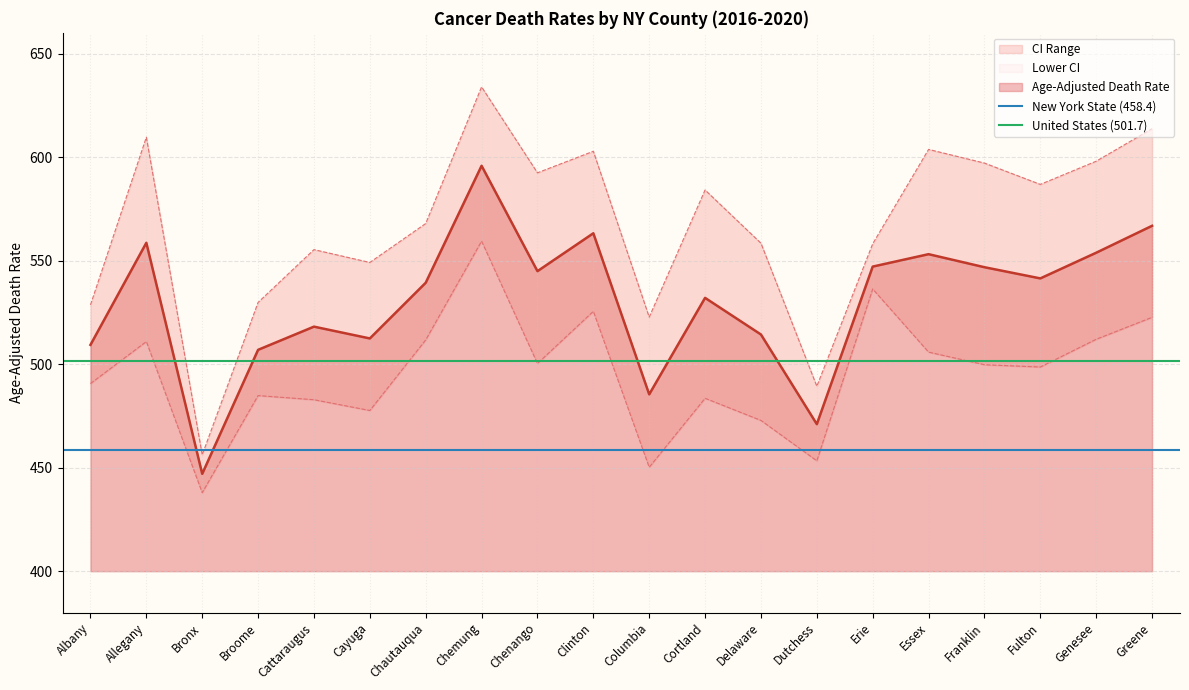

Does the chart have visible grid lines?

Yes